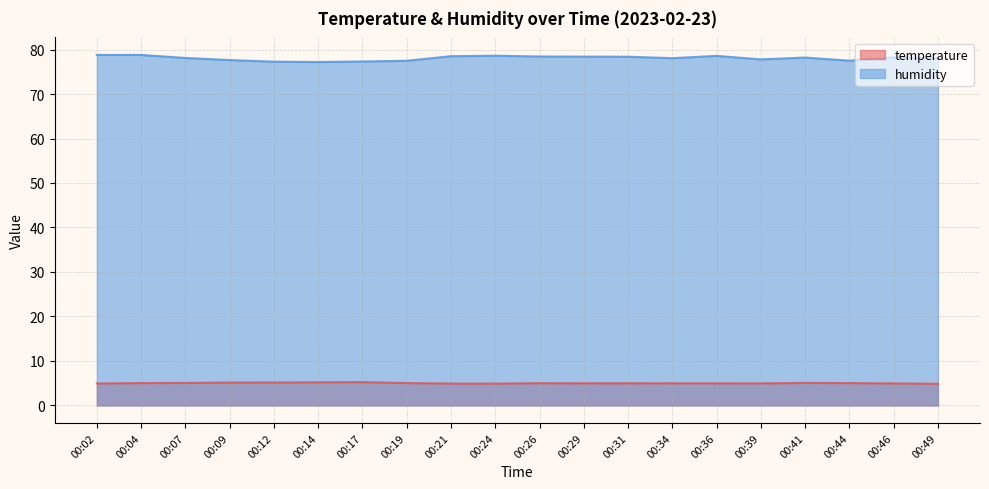

Which series changed the most between 00:31 and 00:36?

humidity